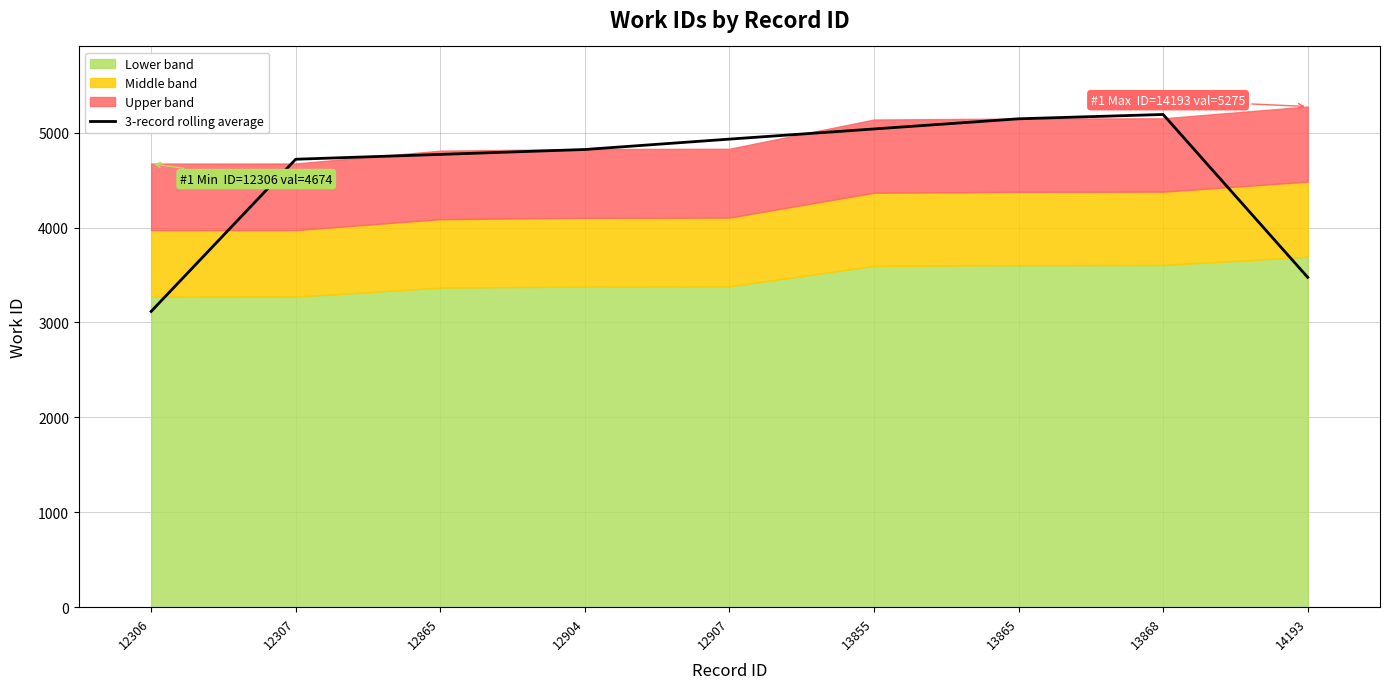

How many points are higher than both their immediate neighbors (excluding endpoints)?

1